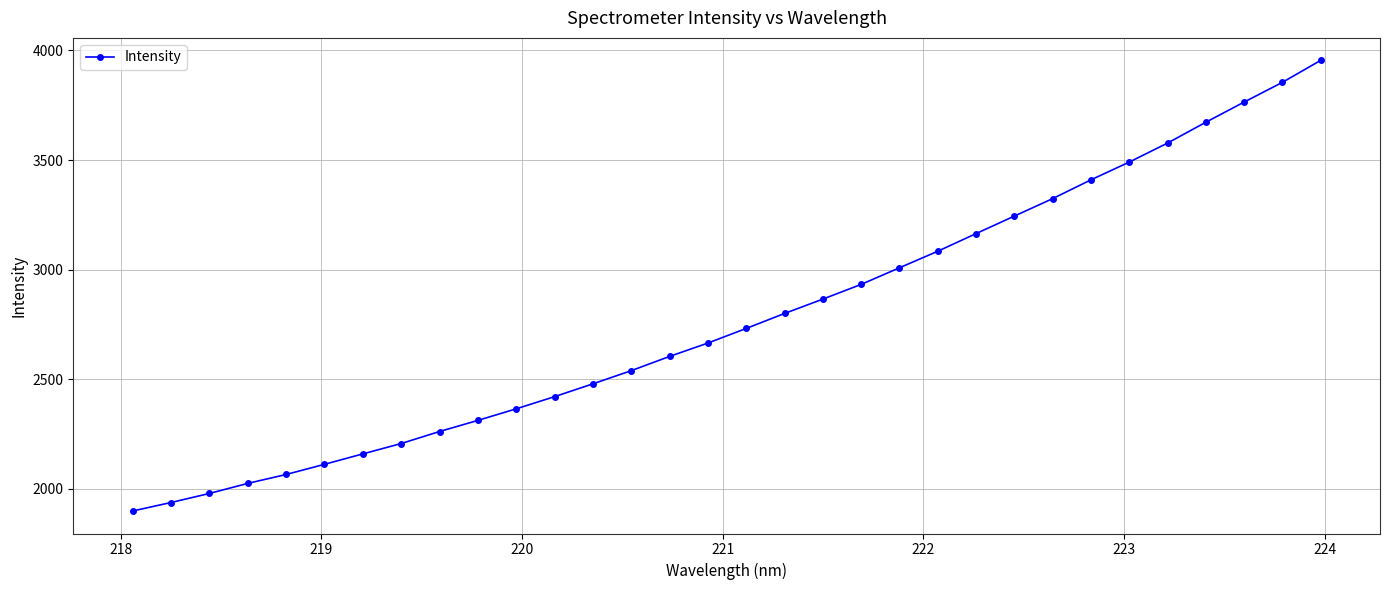

What is the smallest value displayed?

1899.5